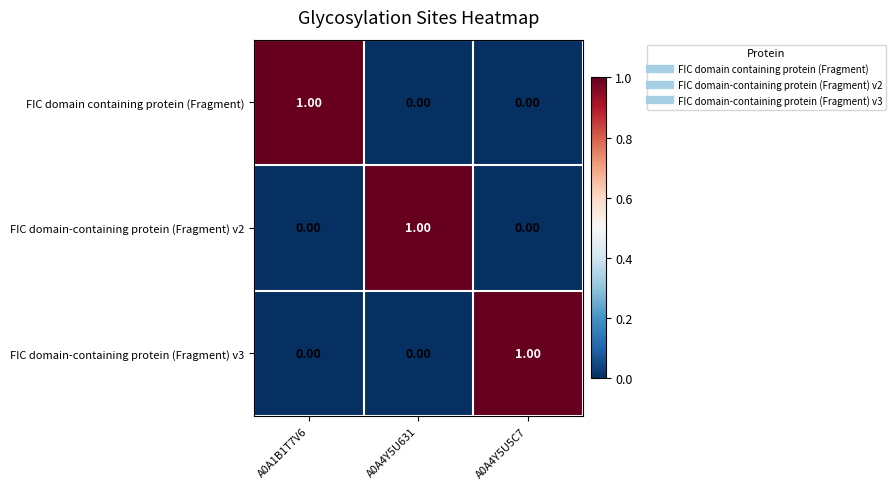

At how many categories does at least one series exceed 0?

3